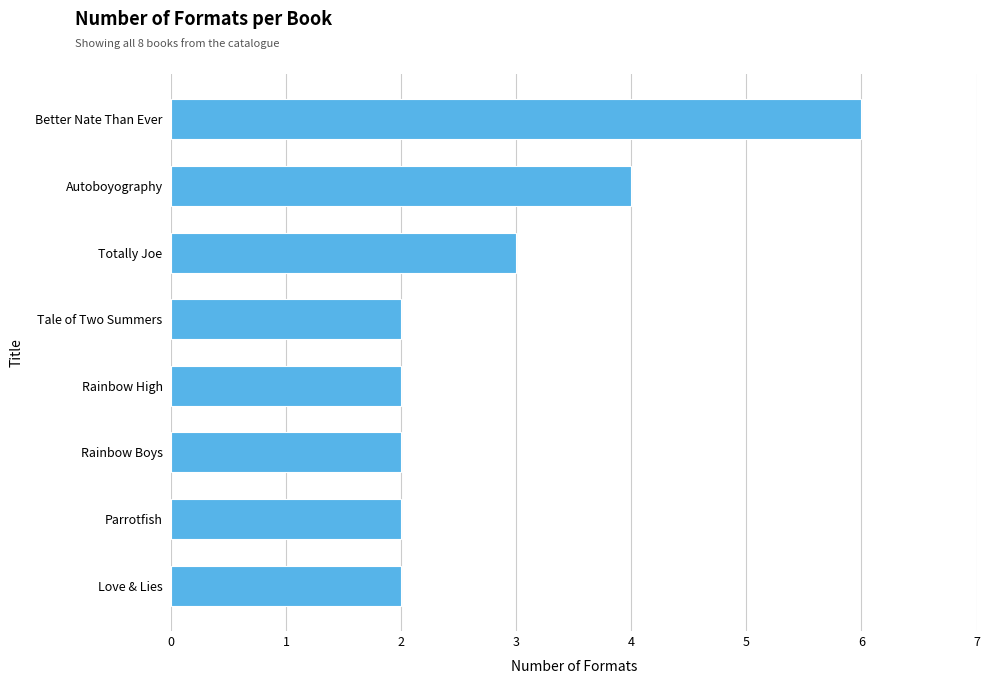

The value at Autoboyography is 6. True or false?

False